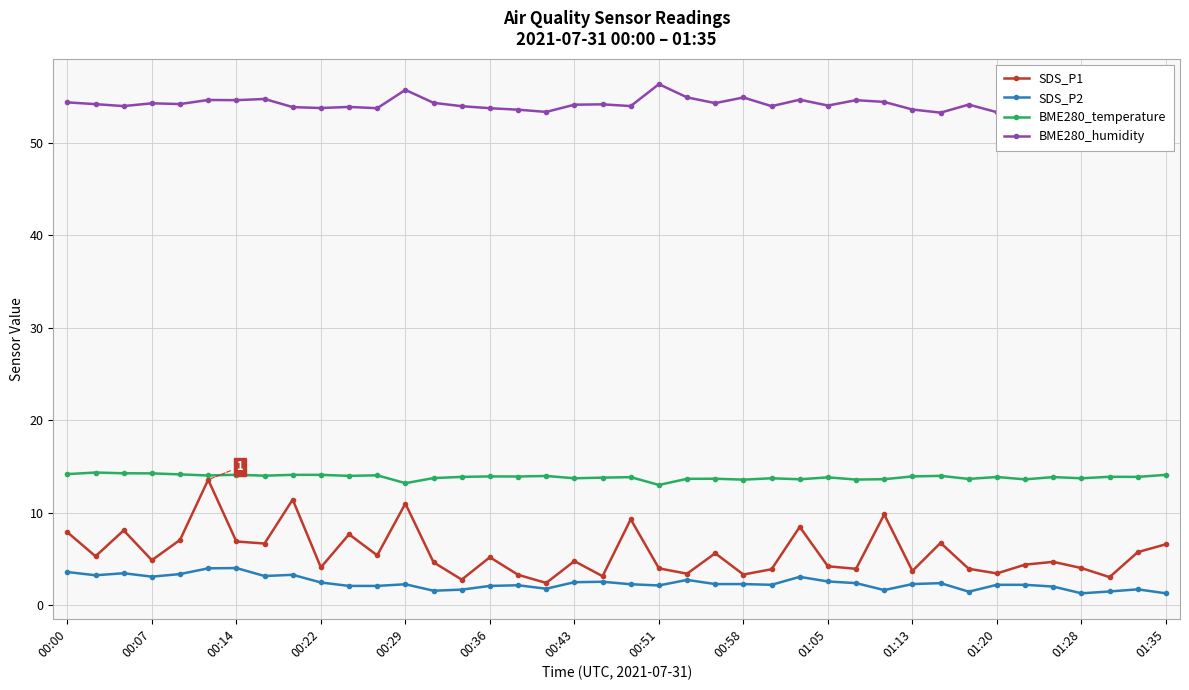

What is the greatest value displayed?

56.3